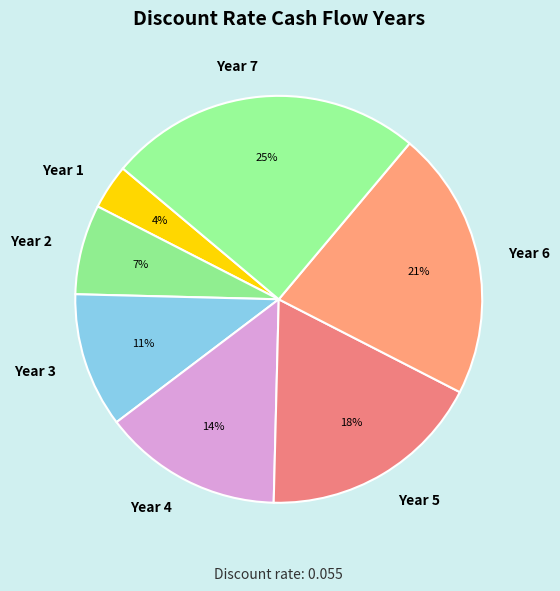

What percentage is the Year 4 slice, to the nearest percent?

14%